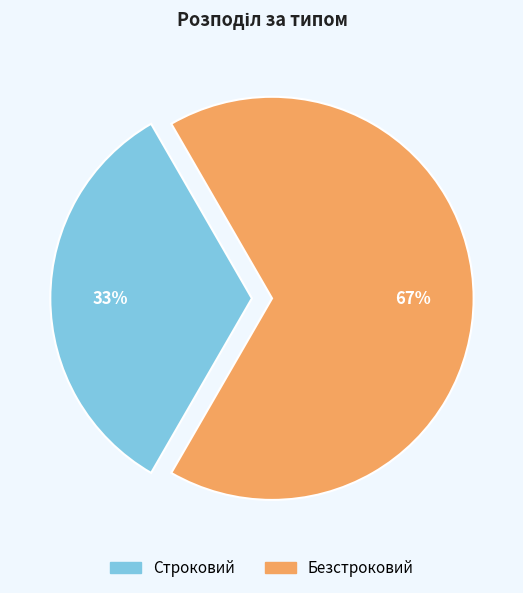

Does Строковий account for over 50% of the chart?

No